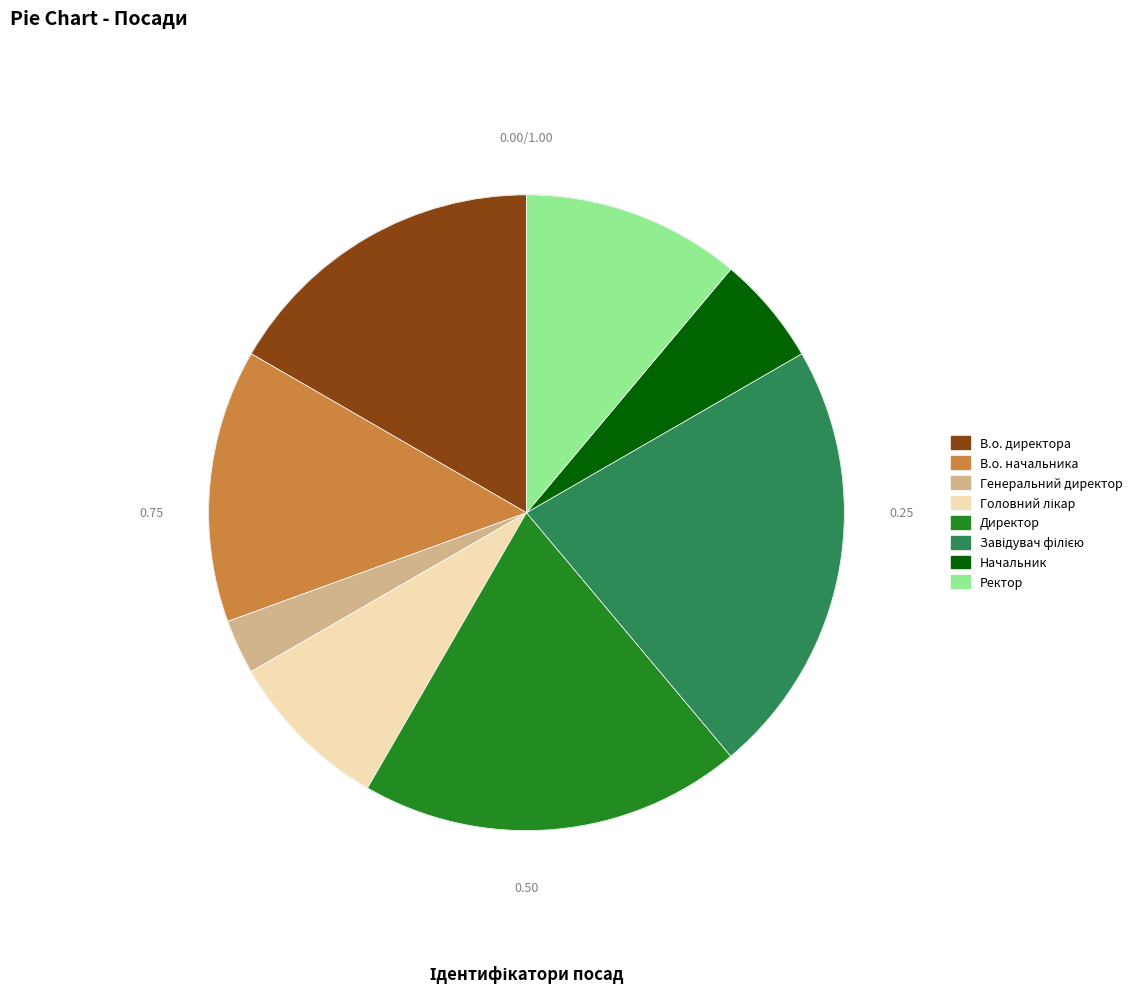

Approximately how many times larger is the value at Начальник compared to В.о. начальника?

0.4